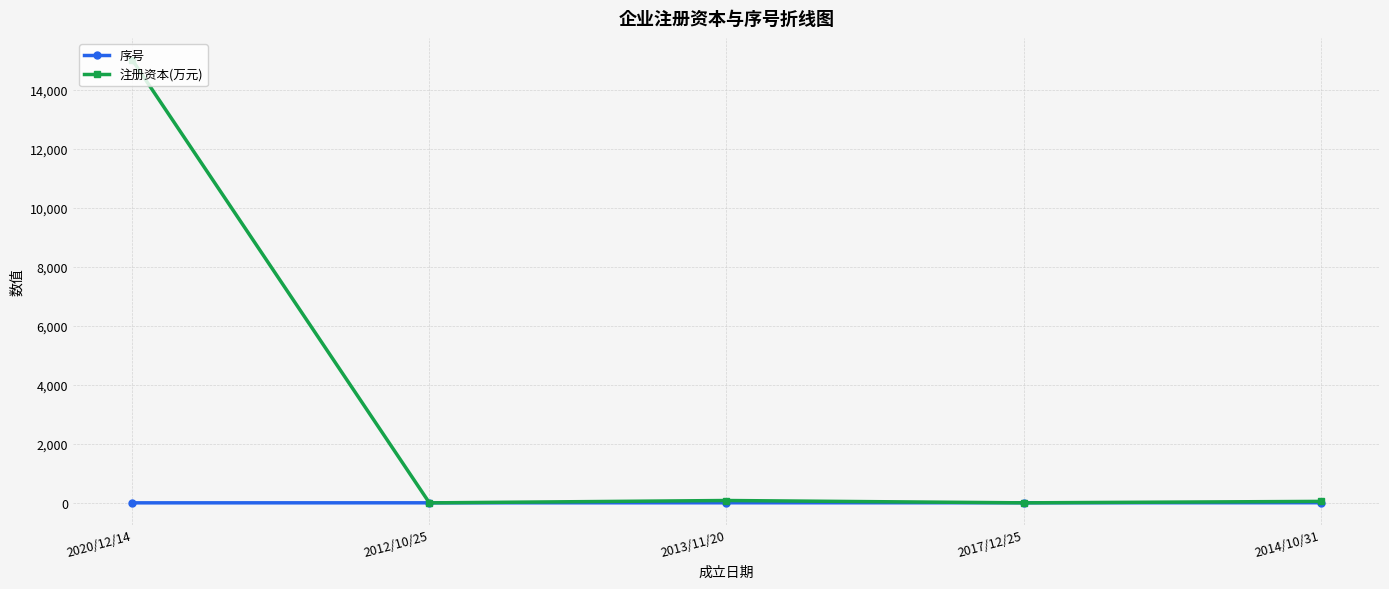

At which category is the sum across all series the highest?

2020/12/14